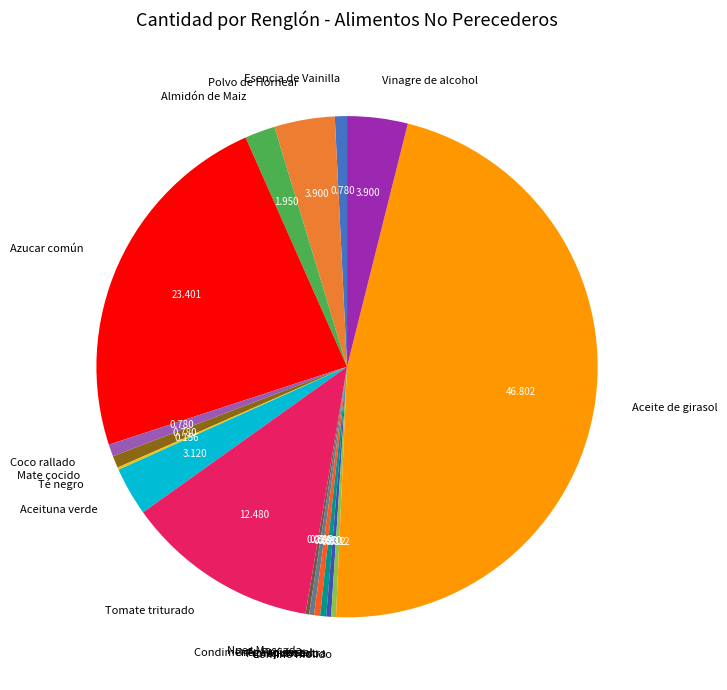

Between Aceituna verde and Aceite de girasol, which is larger?

Aceite de girasol